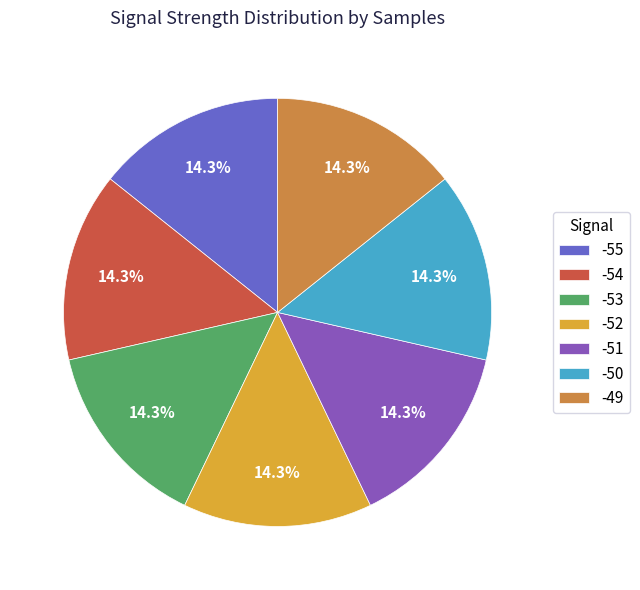

To the nearest percent, what portion does -54 represent?

14%